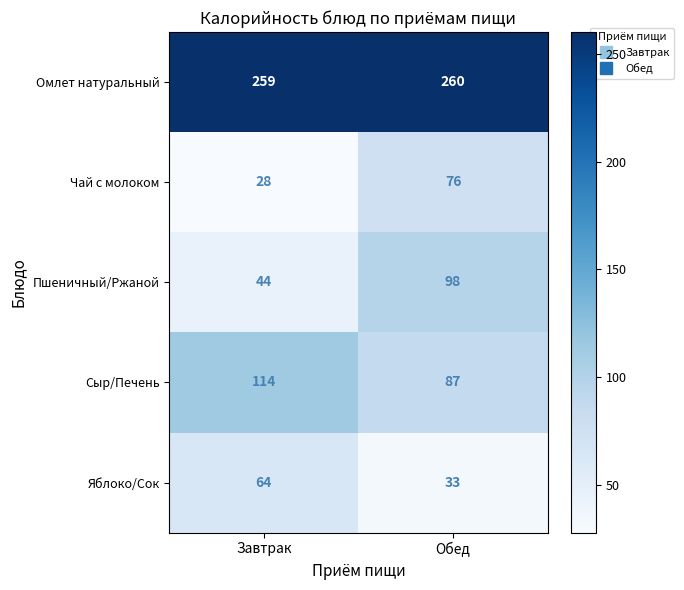

Reading right to left, list all the values displayed in this chart.

Омлет натуральный: 260	259
Чай с молоком: 76	28
Пшеничный/Ржаной: 98	44
Сыр/Печень: 87	114
Яблоко/Сок: 33	64